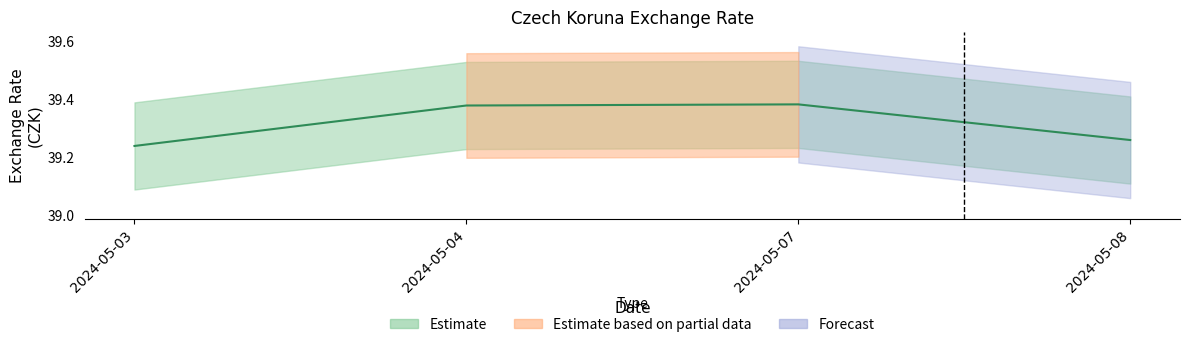

True or false: there are more than 2 points higher than both neighbors.

False